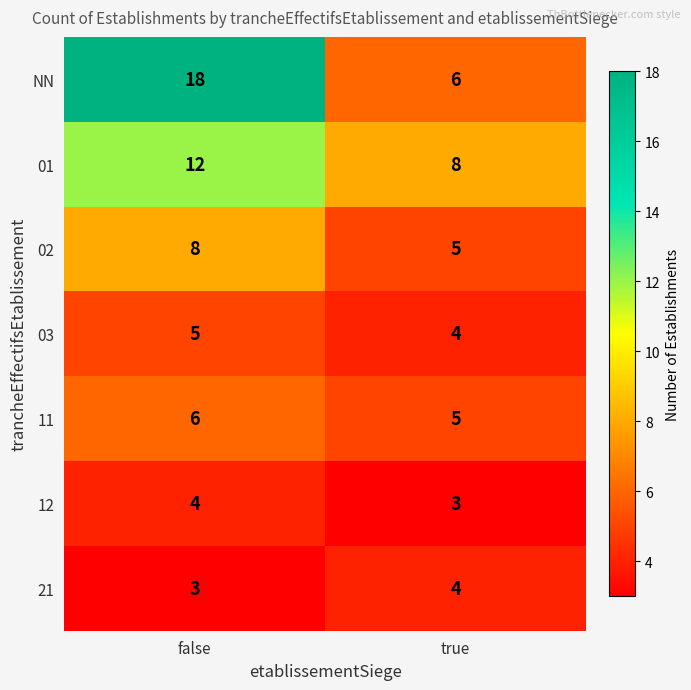

Read the 11 value at true.

5